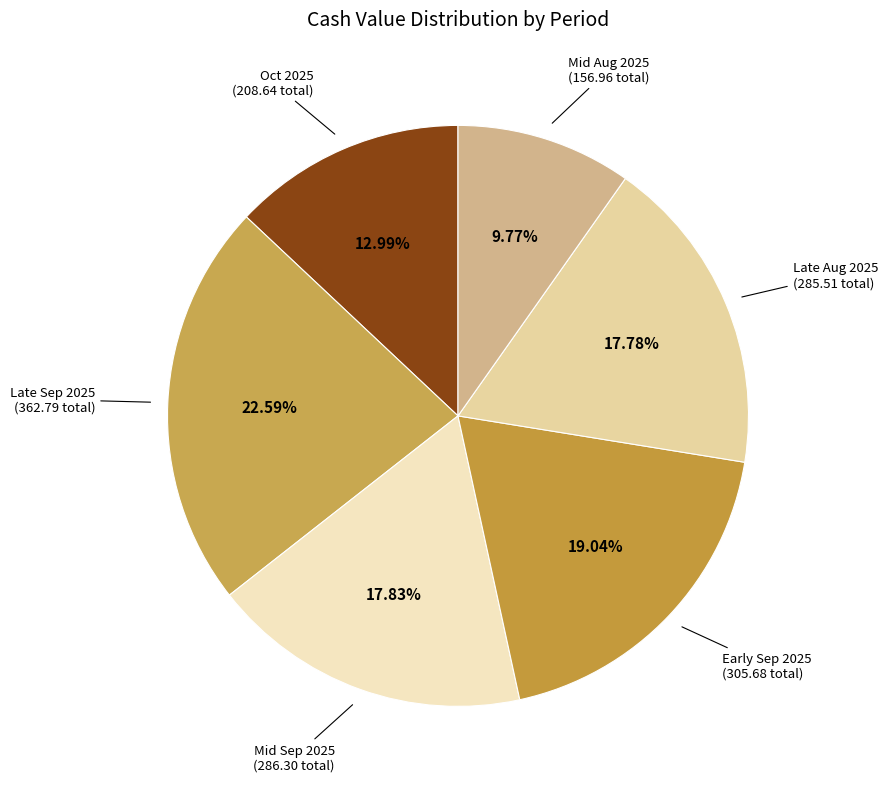

Between Oct 2025 and Late Aug 2025, which is larger?

Late Aug 2025